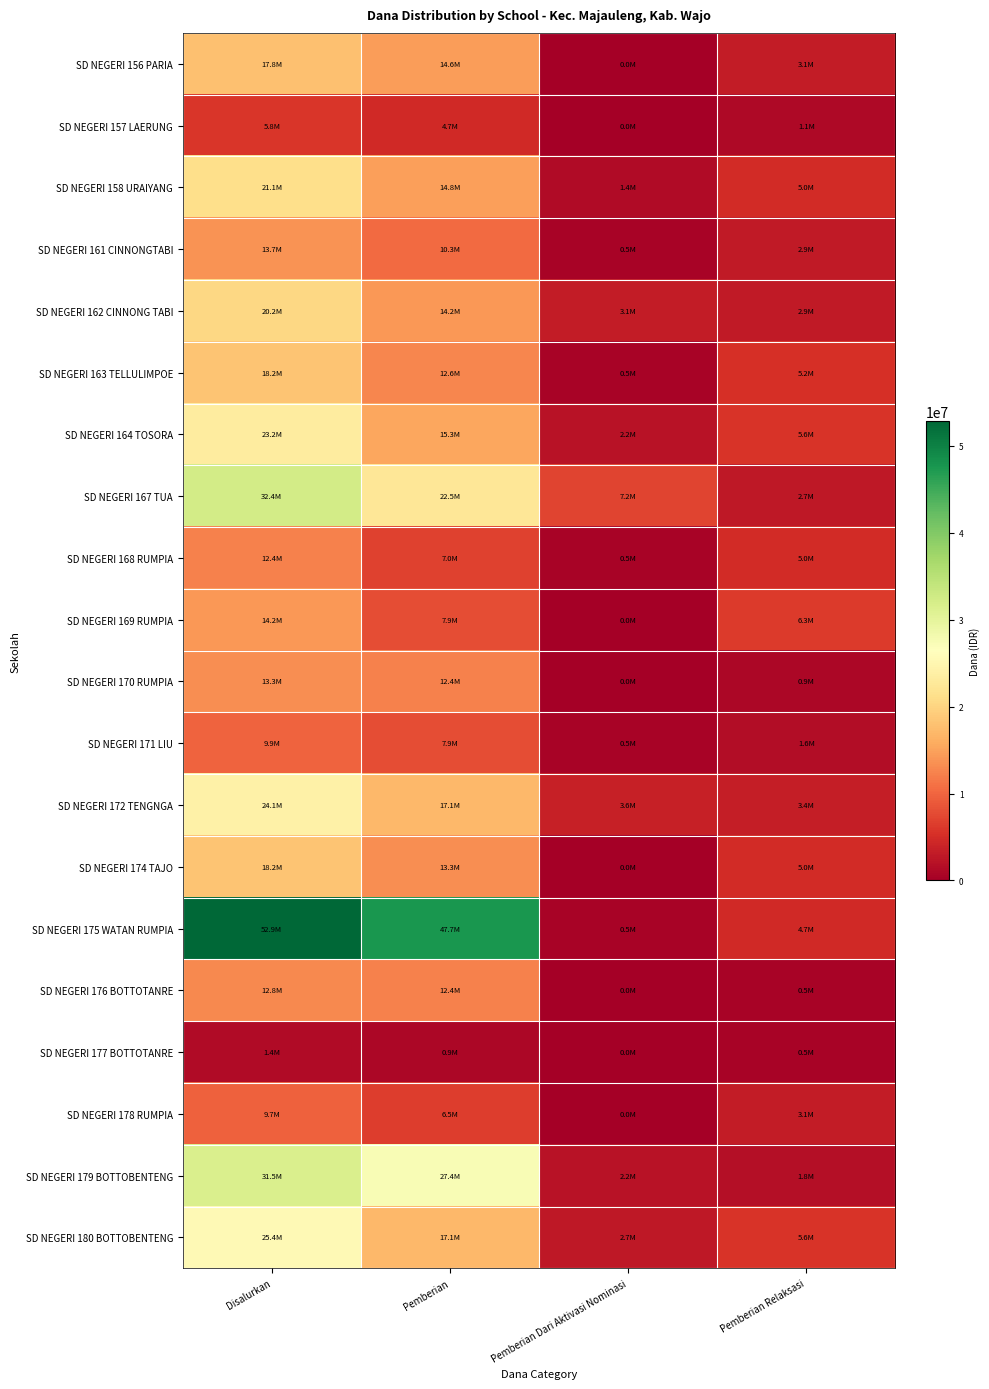

Which series has the largest range (max minus min)?

SD NEGERI 175 WATAN RUMPIA